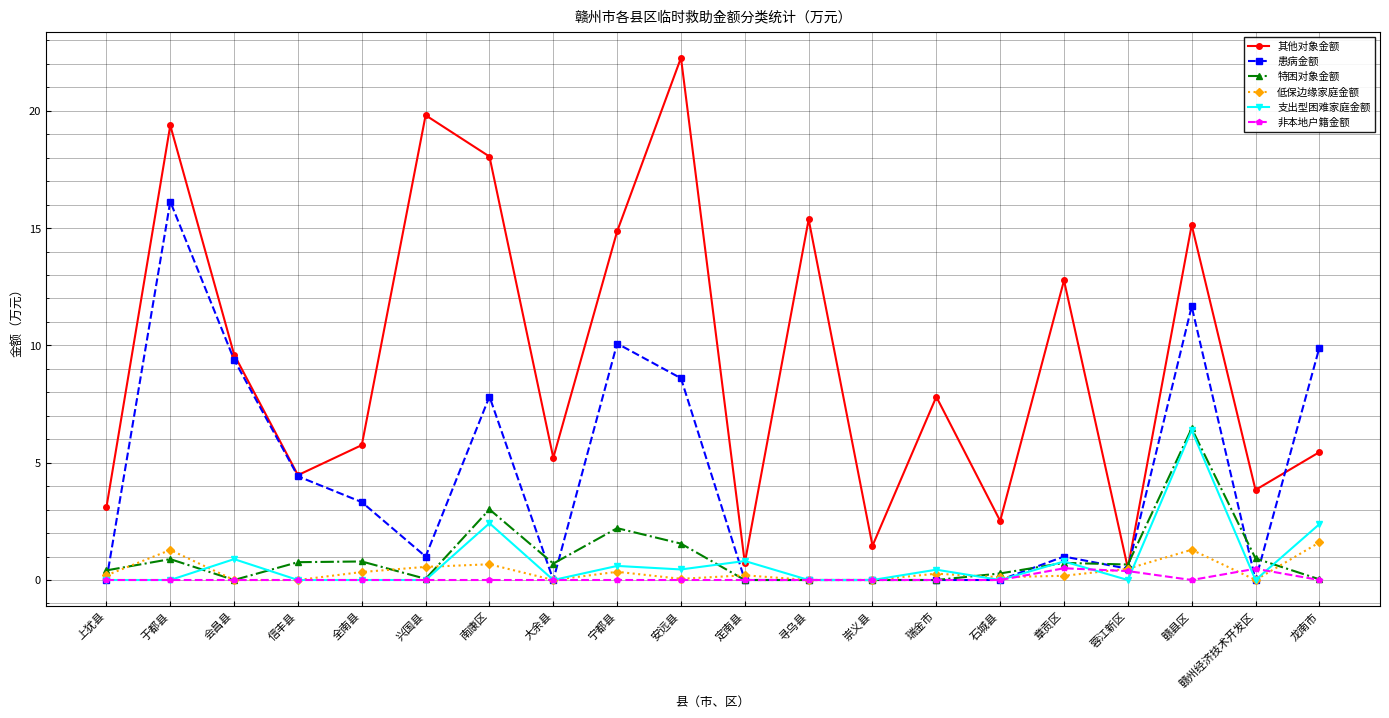

Is this an area chart (filled region under the line)?

No